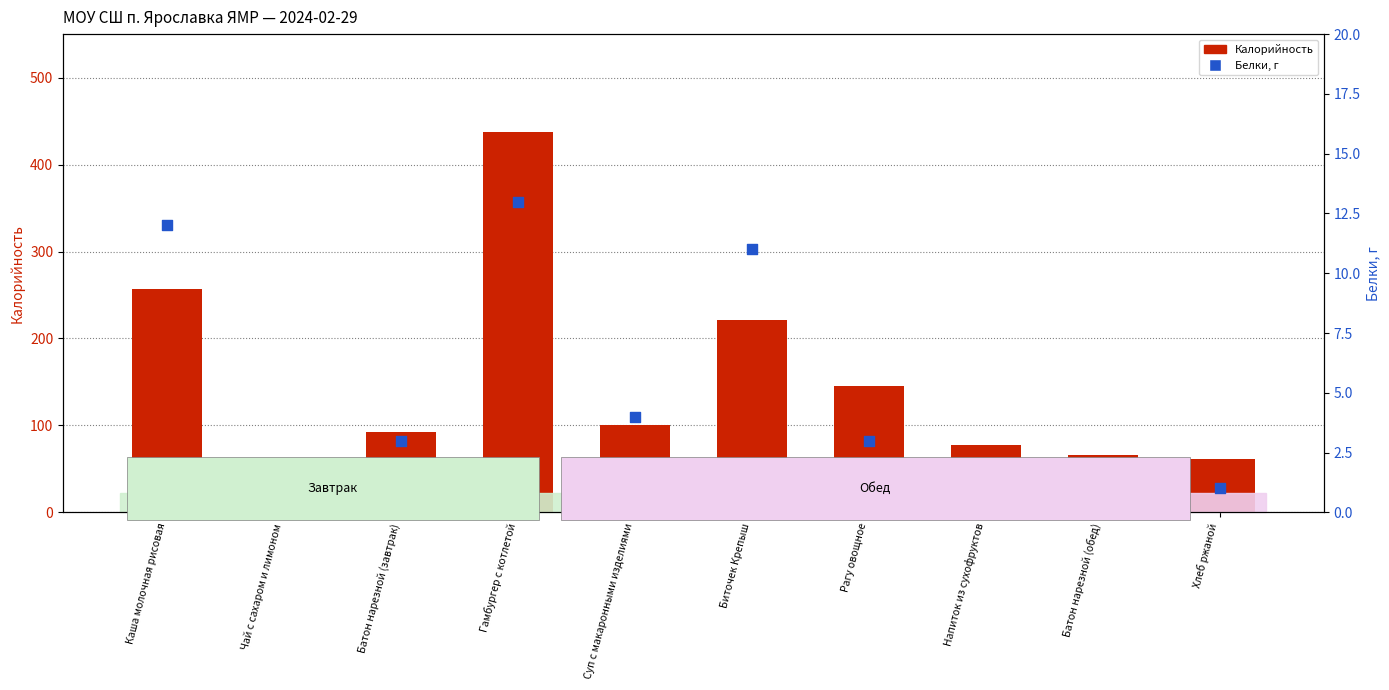

At which category is the sum across all series the highest?

Гамбургер с котлетой